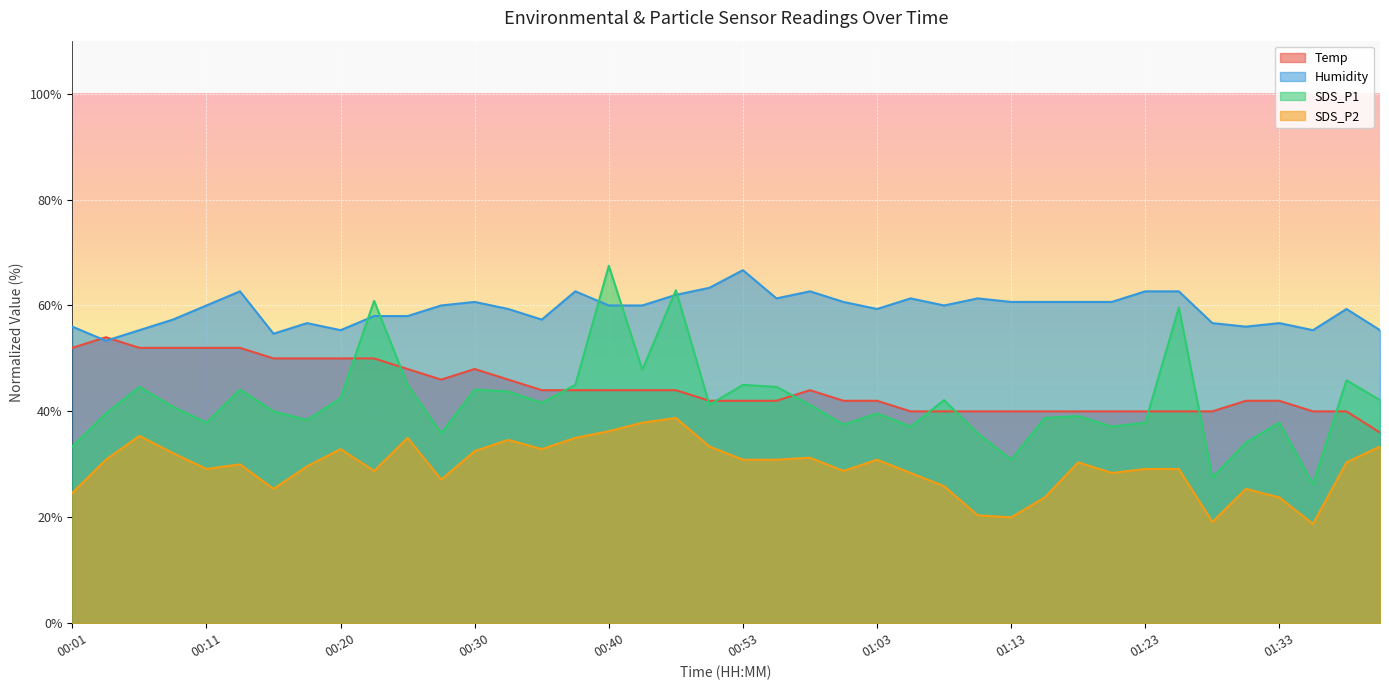

Is it true that SDS_P2 equals 50.2 at 00:58?

False